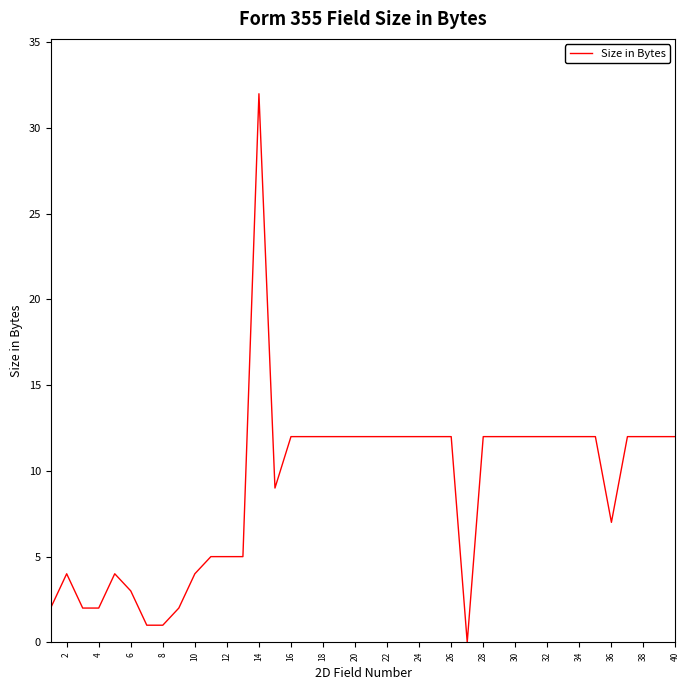

What is the difference between the maximum and minimum values?

32